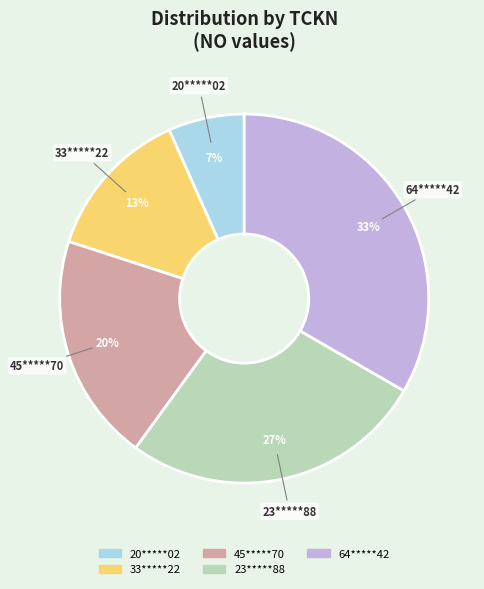

Which slice is the smallest?

20*****02